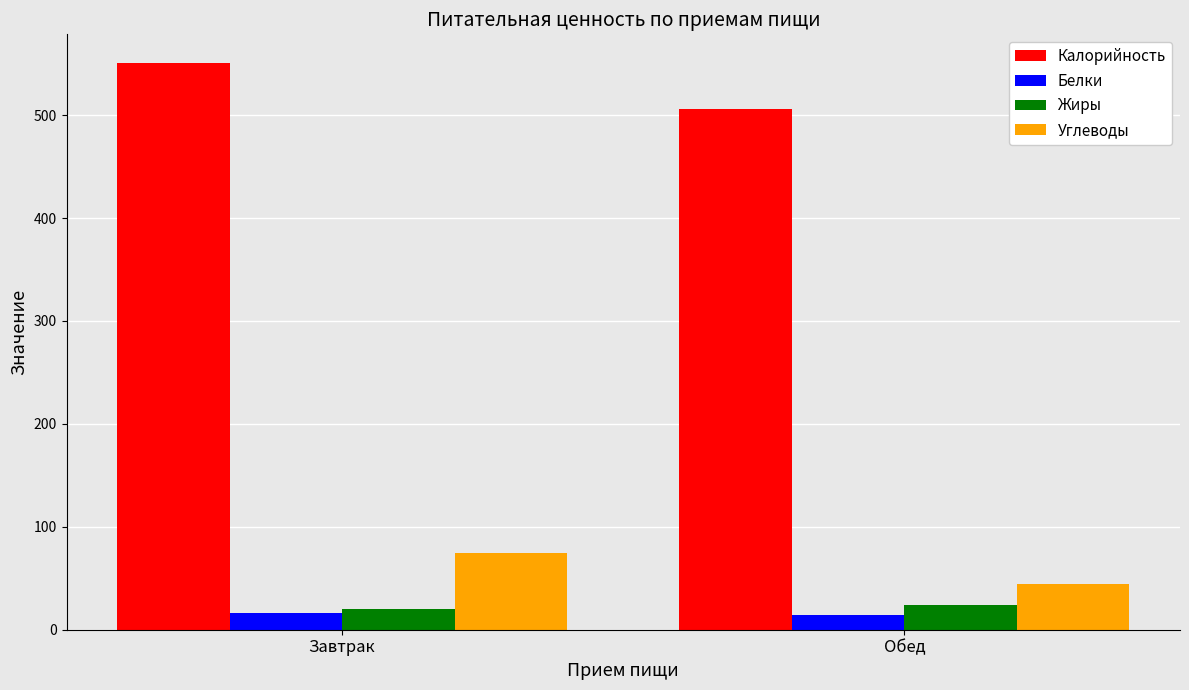

Which category has the highest value across all series?

Завтрак